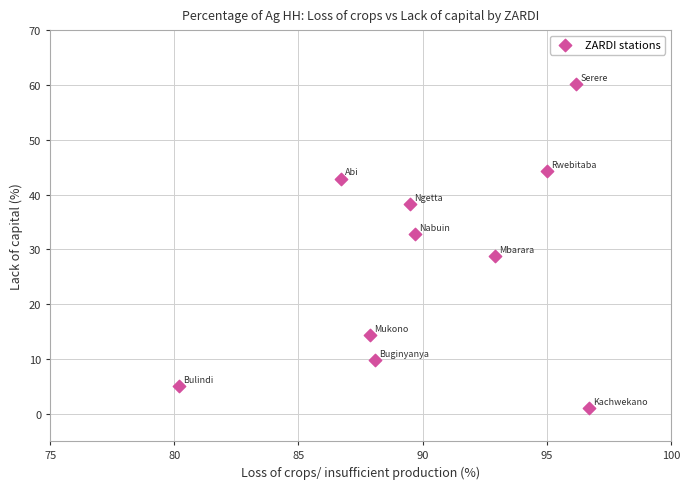

What Y value in the scatter plot is closest to 30?

28.8